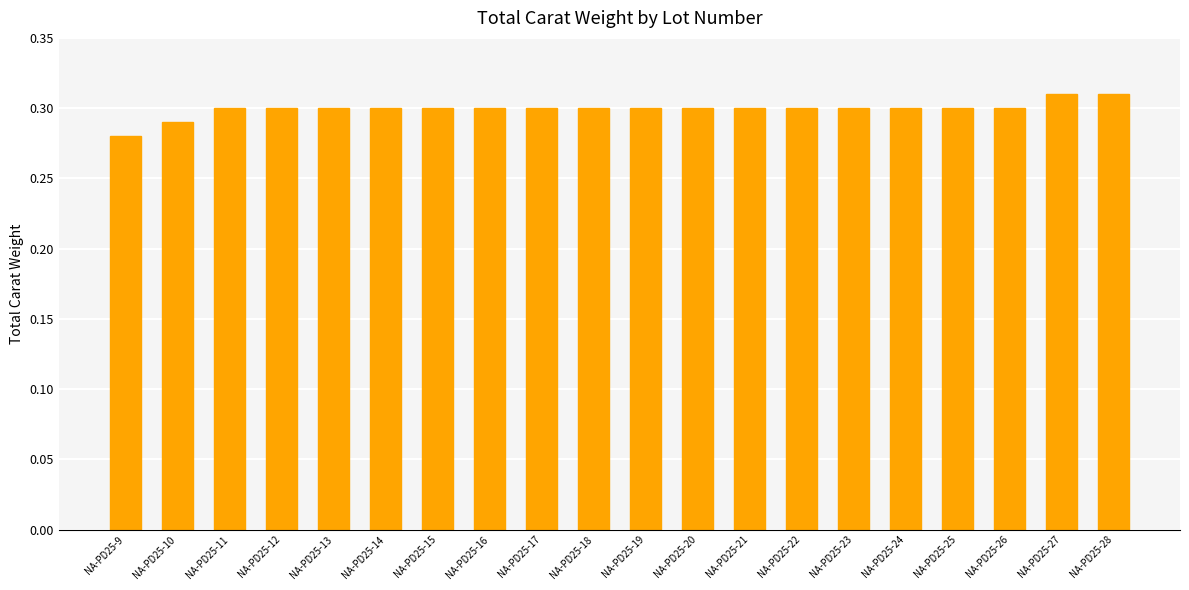

The value at NA-PD25-26 is 0.5. True or false?

False